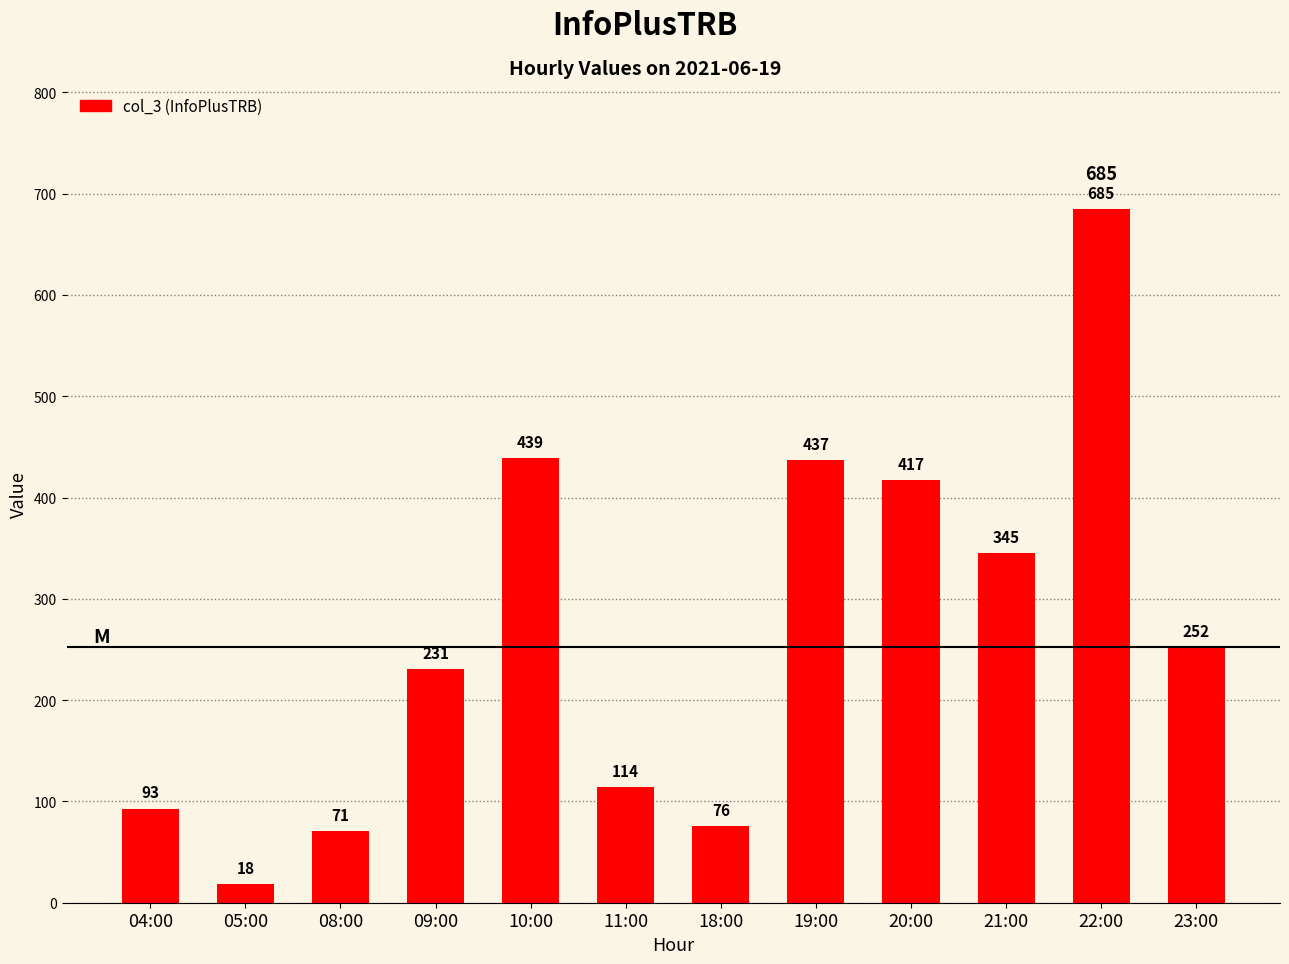

Which label corresponds to the largest value in the chart?

22:00